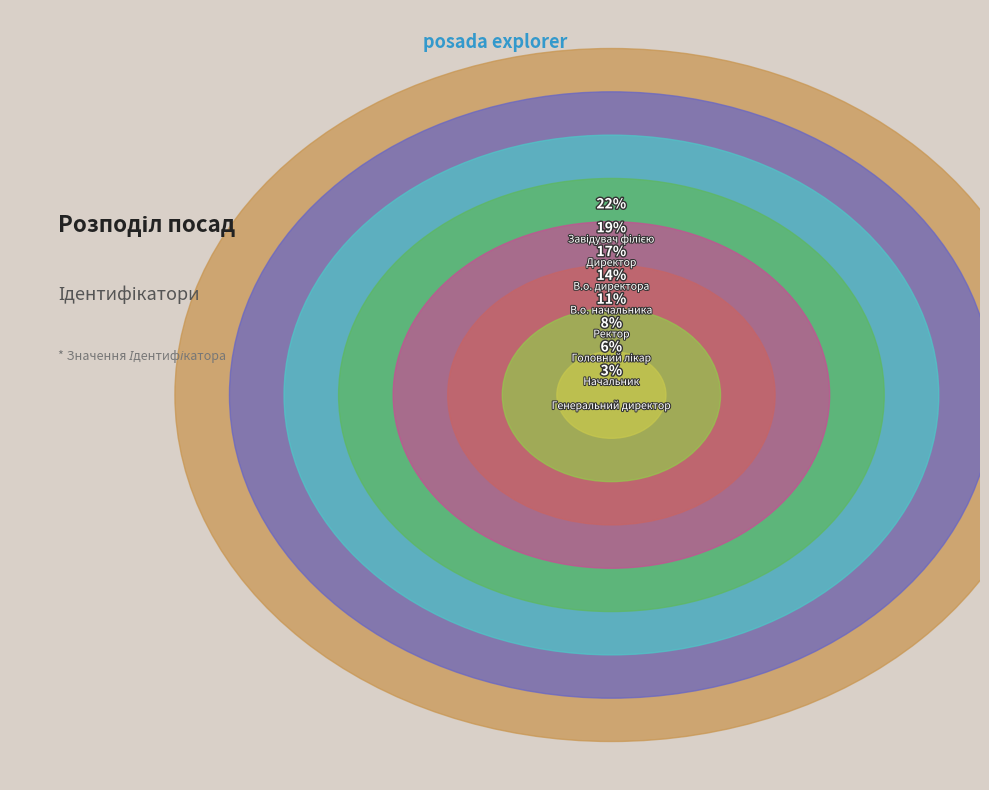

Which slice is the largest?

Завідувач філією